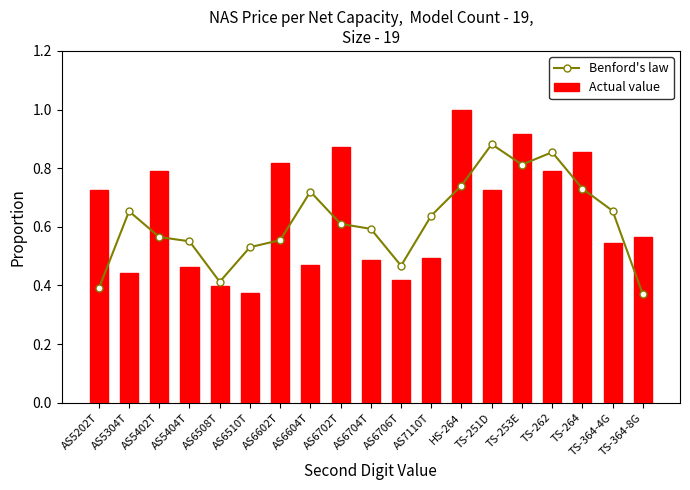

What position from the right is TS-251D?

6